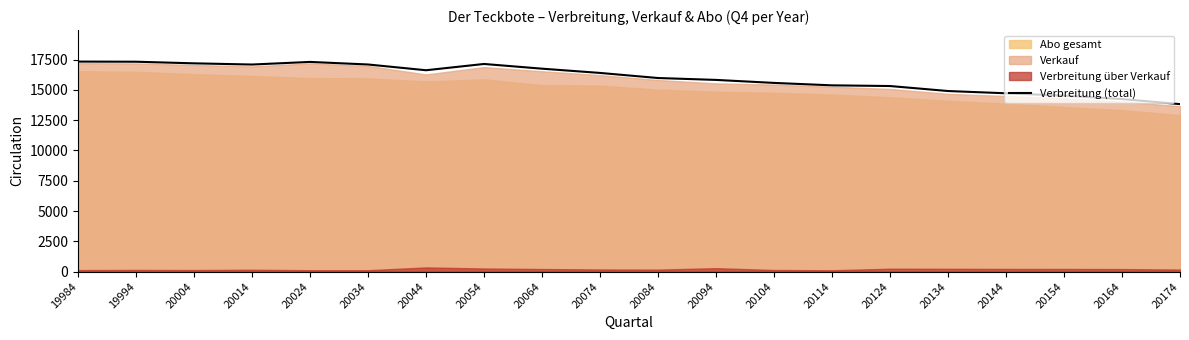

What is the ratio of the value at 20054 to the value at 20034?

1.0